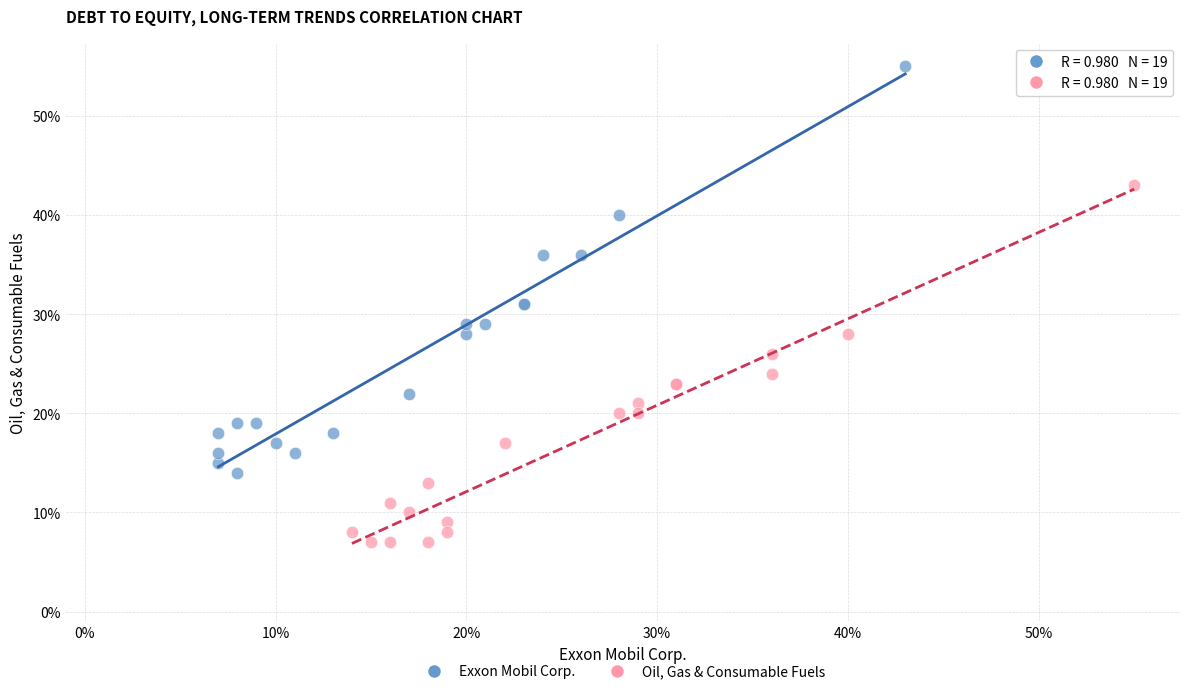

Which series reaches the maximum Y coordinate?

Exxon Mobil Corp.